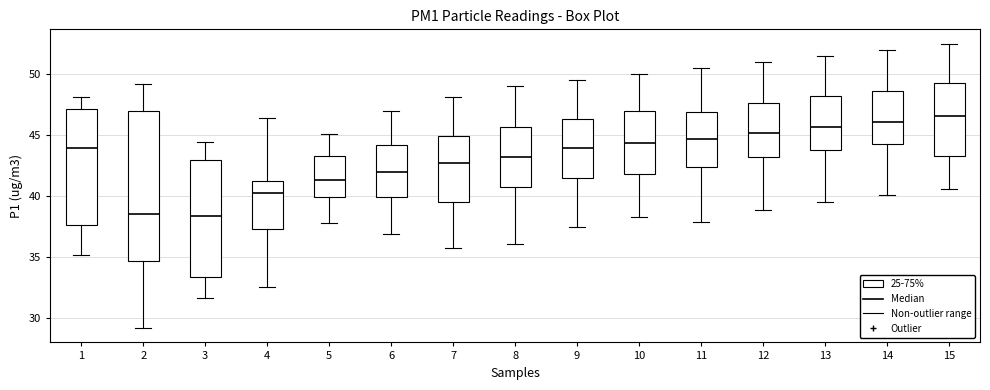

Where does the median line of the box at x = 3 sit on the y-axis? The values are not printed on the chart, so give them approximately, as read against the axis.

38.5